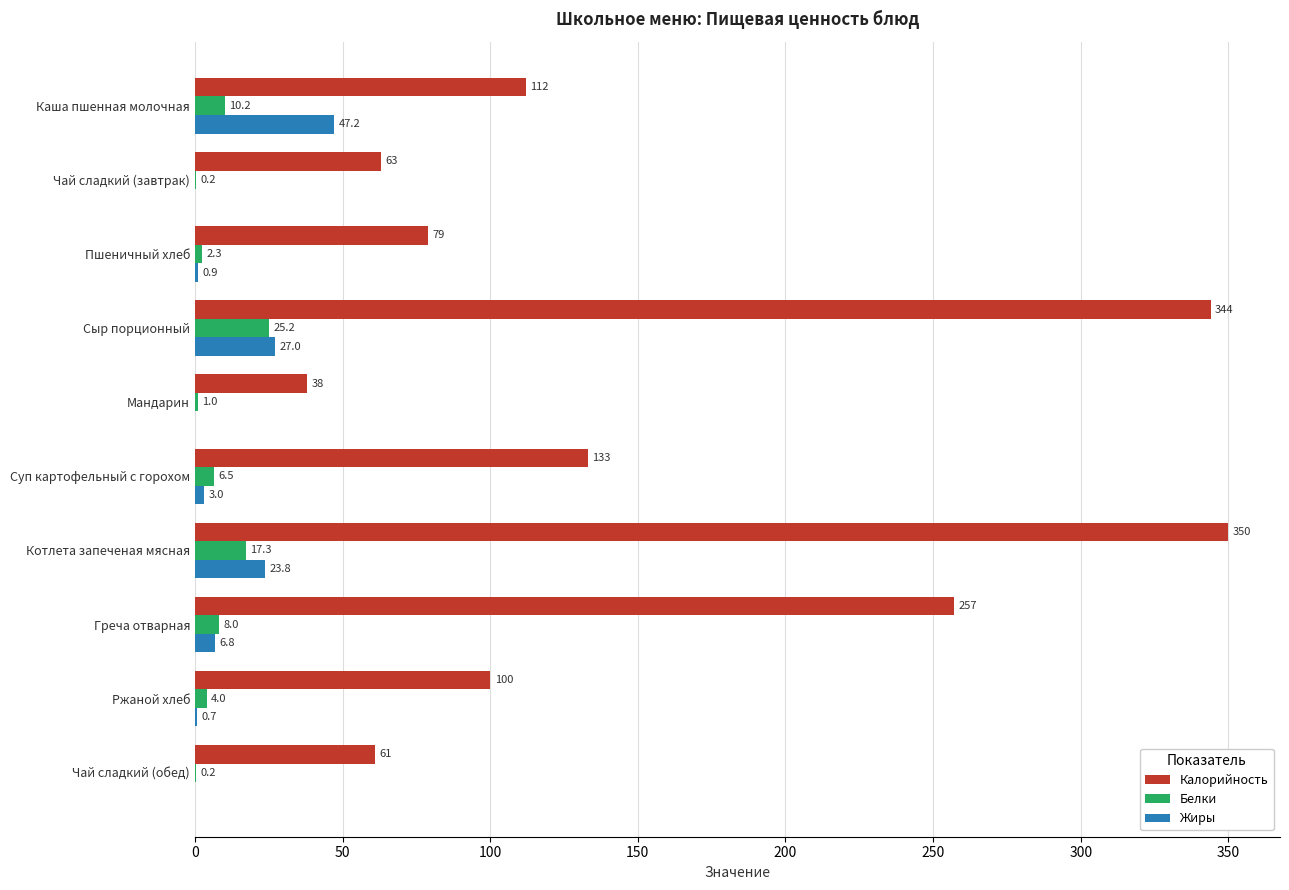

What is the approximate value of Жиры at Греча отварная?

6.8